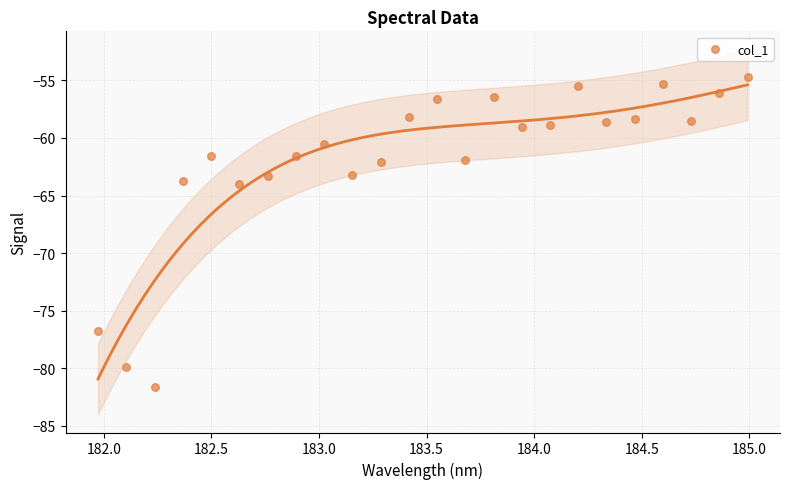

What is the range of X values (max minus min)?

3.0